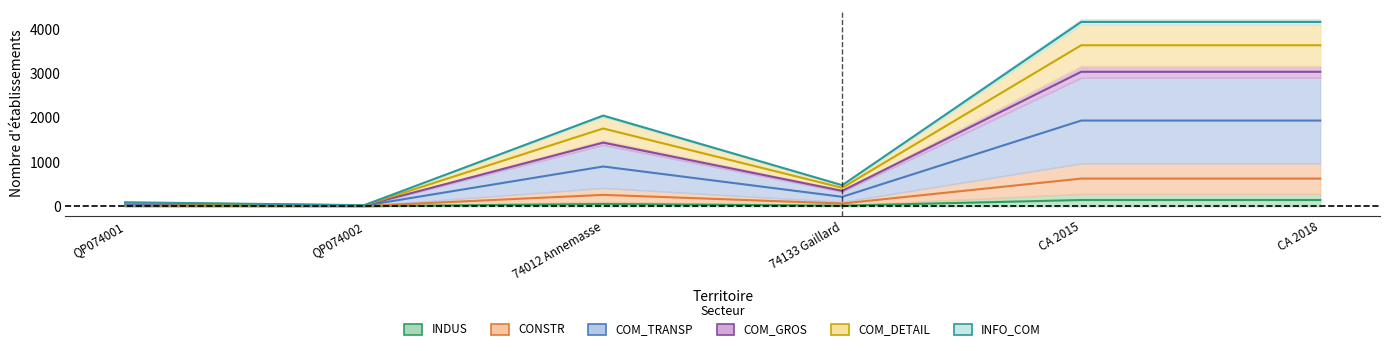

At how many categories does at least one series exceed 3551?

2